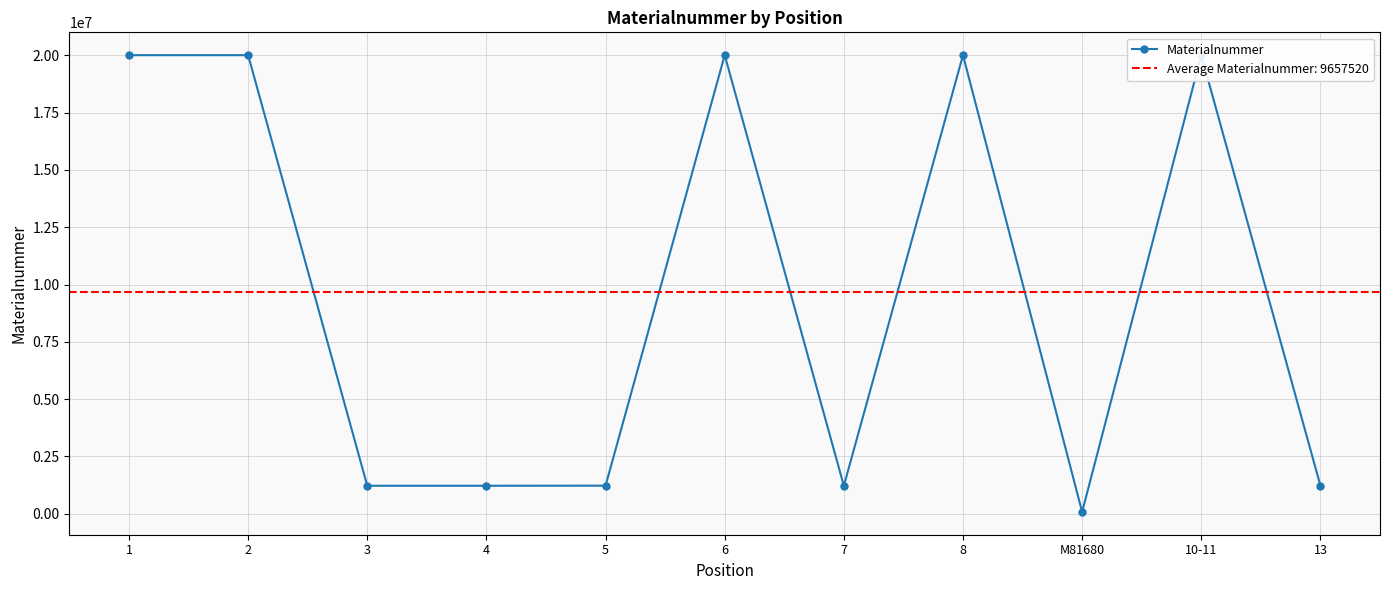

Reading right to left, extract all data points from this chart.

13=1225454	10-11=20007238	M81680=81680	8=20007237	7=1220489	6=20007242	5=1225456	4=1221730	3=1221729	2=20007235	1=20007234